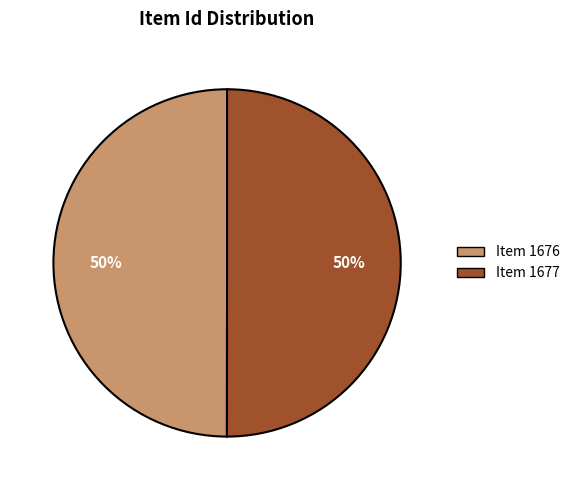

To the nearest percent, what is the combined percentage of Item 1676 and Item 1677?

100%